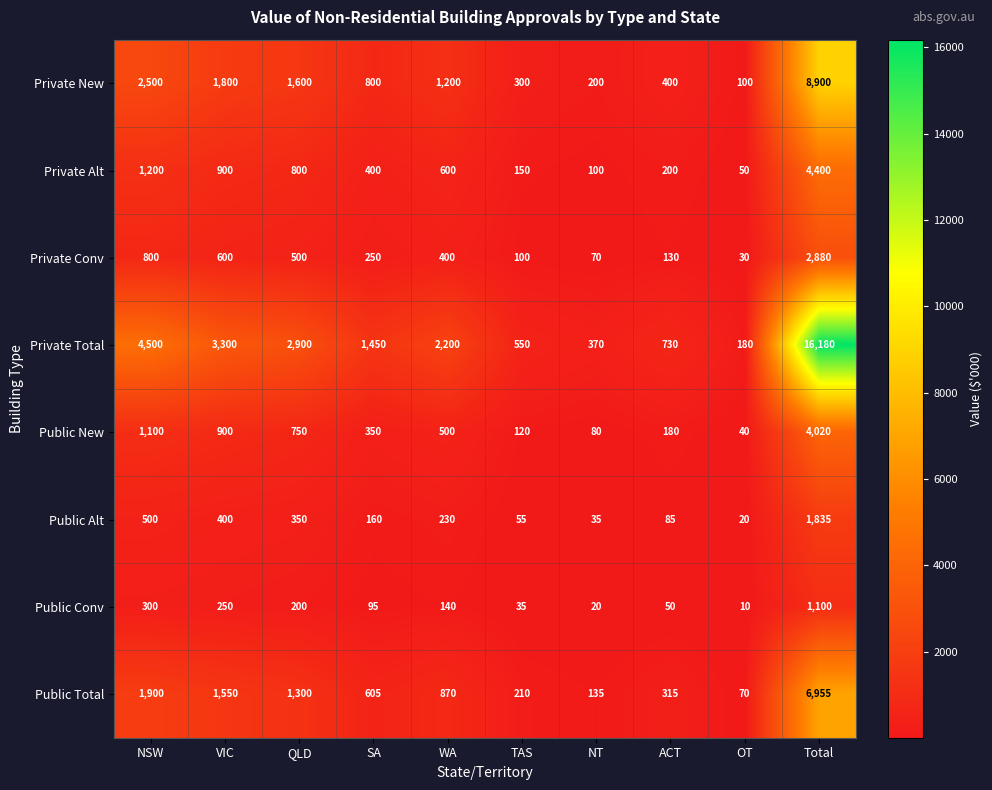

How many distinct data groups are displayed?

8